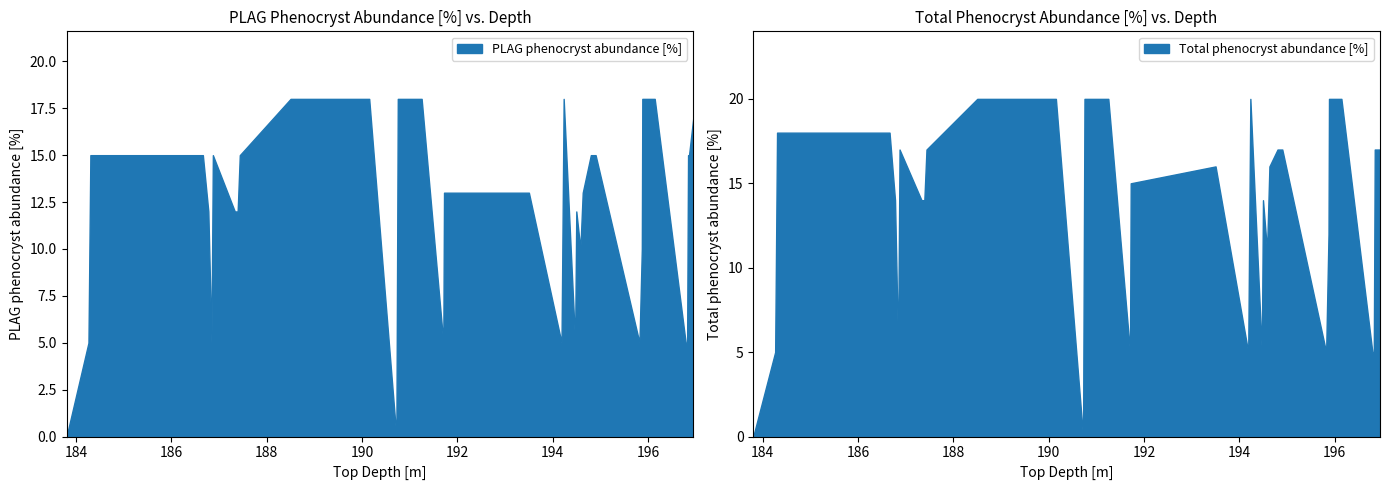

What is the label of the 38th point from the left?

196.84